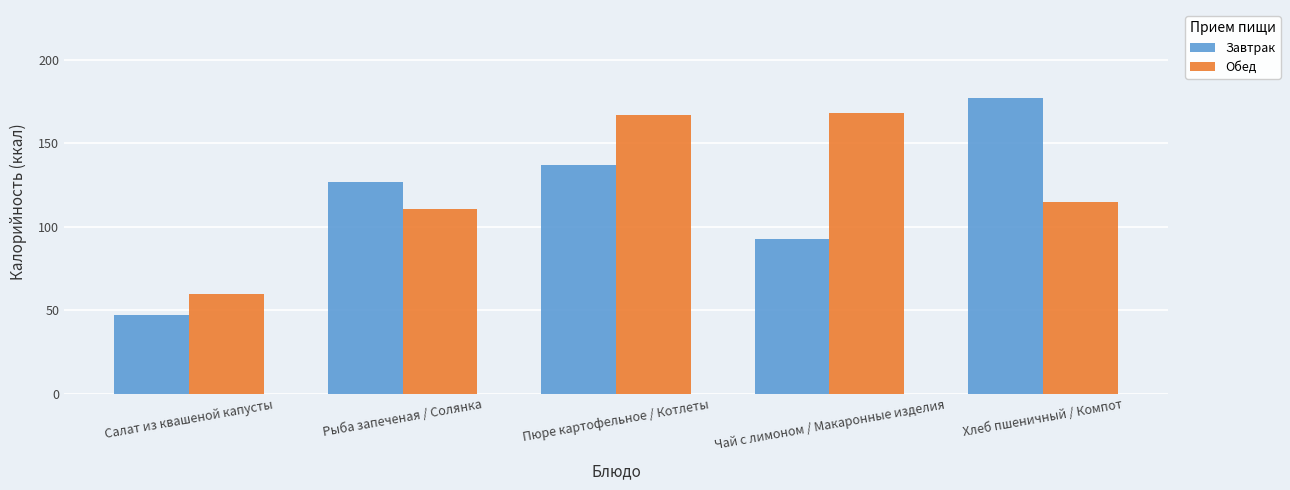

Which label corresponds to the smallest value in the chart?

Салат из квашеной капусты